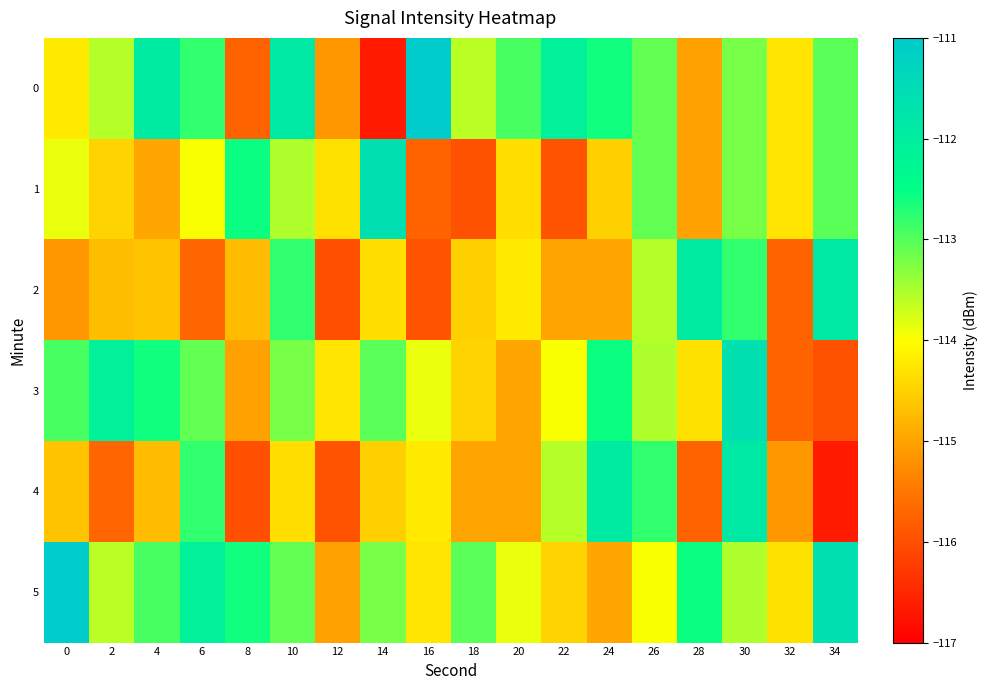

Count the number of data series in this chart.

6